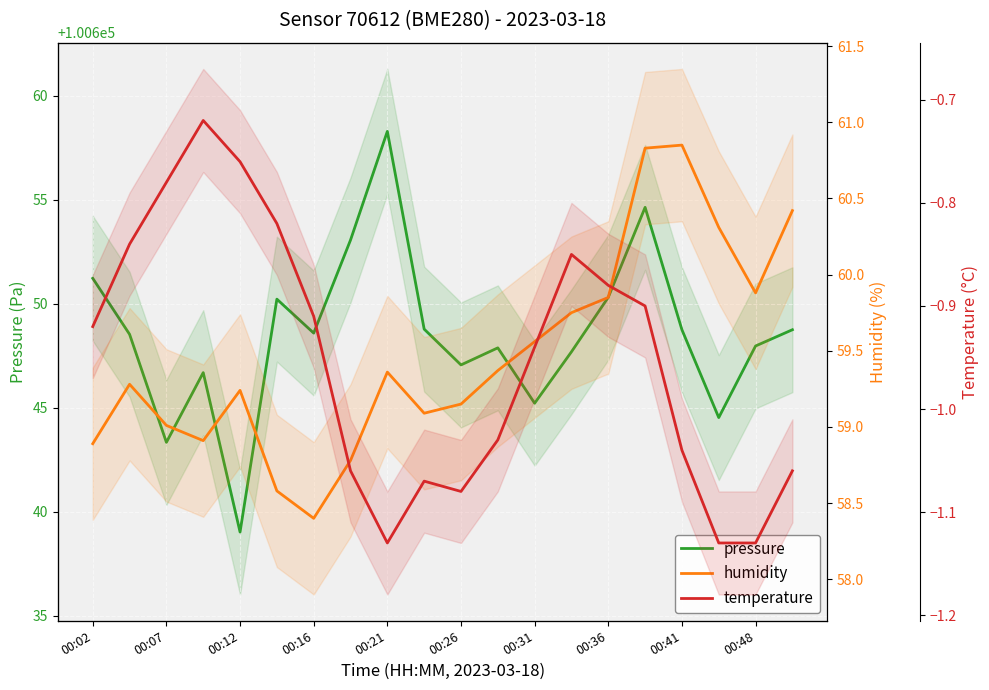

How many data points in humidity are less than 59?

5